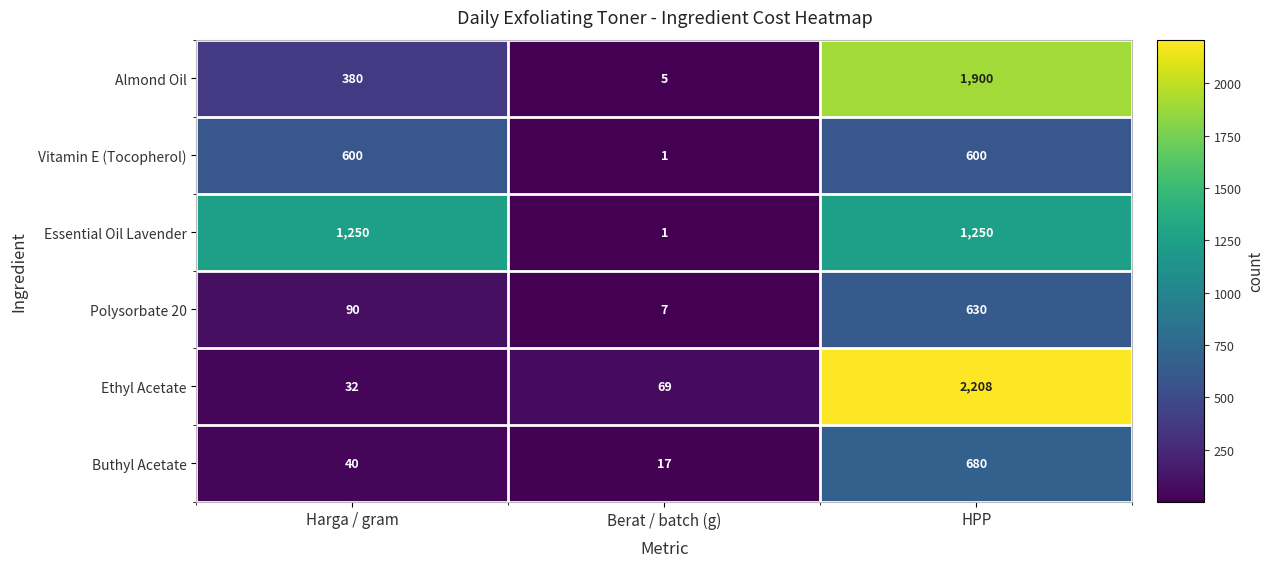

What is the difference between the maximum and minimum values in the Buthyl Acetate series?

663